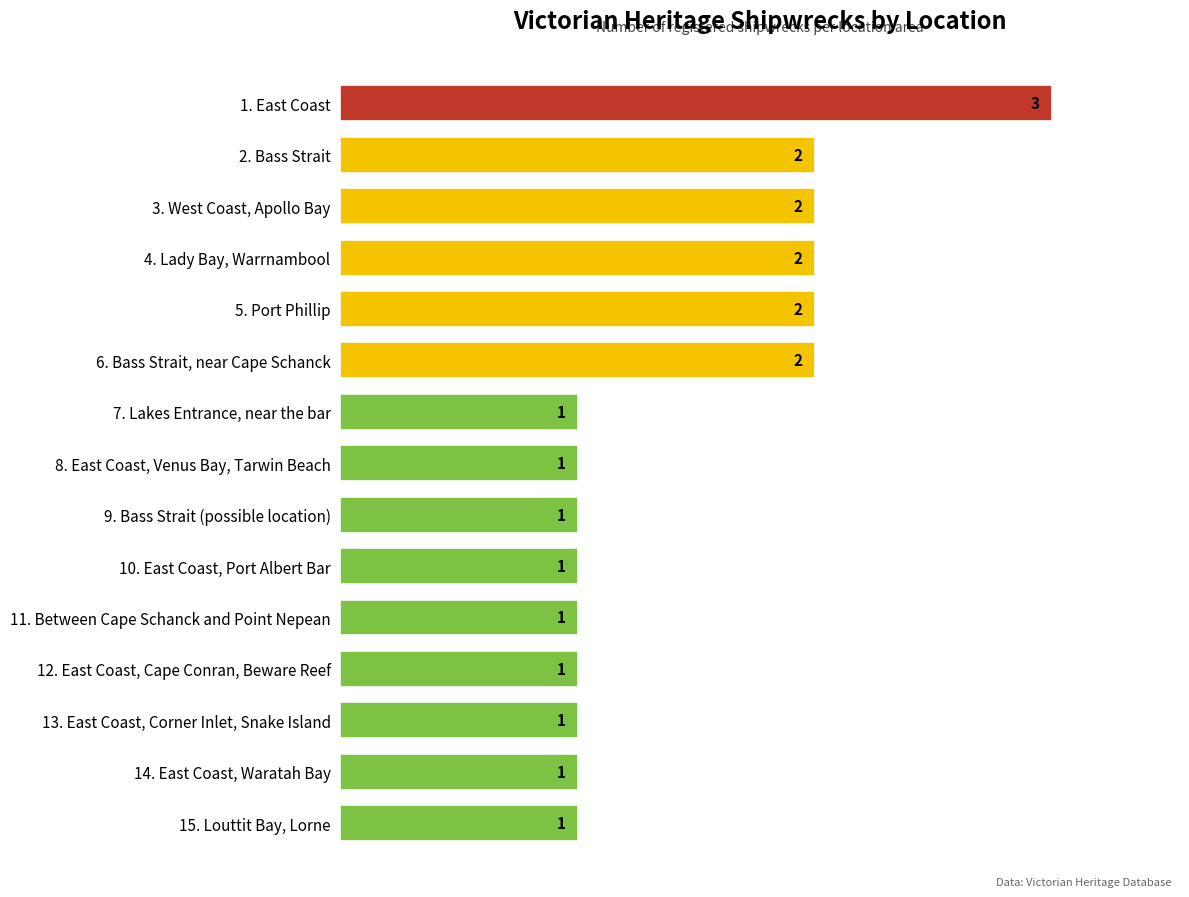

What is the label of the 15th bar from the top?

15. Louttit Bay, Lorne